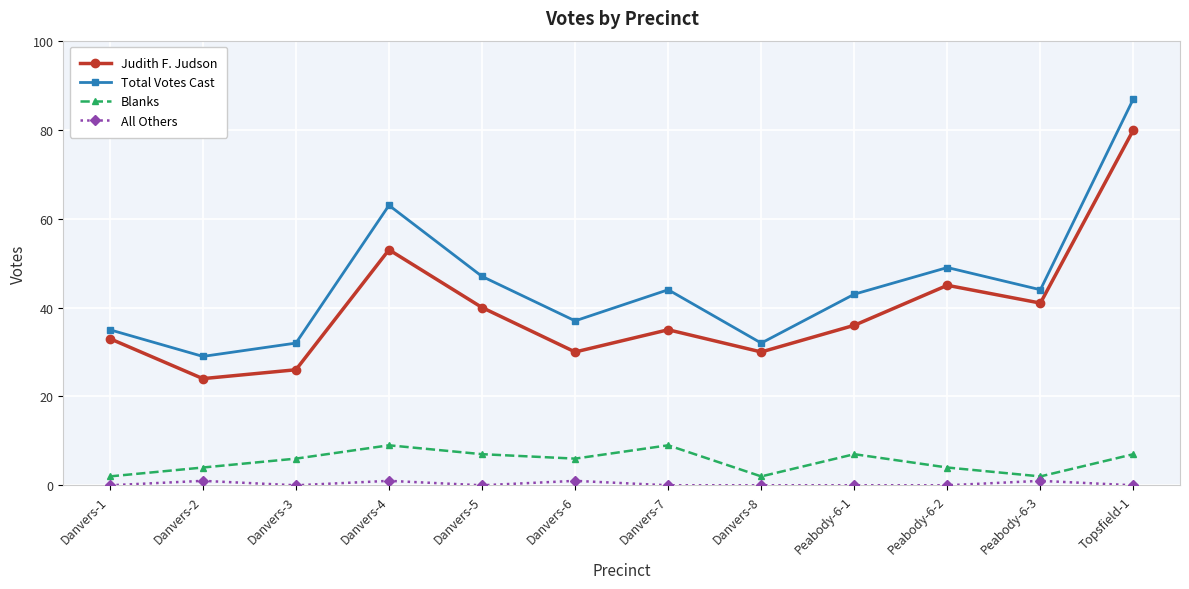

What is the maximum value shown in the chart?

87